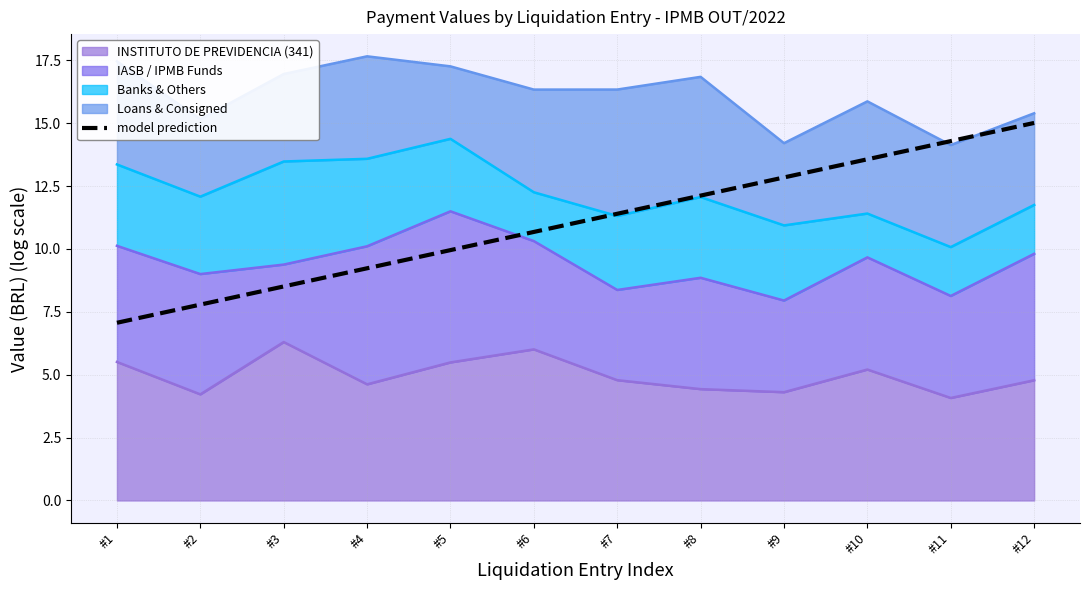

The chart shows a value of 12.8 at #9. True or false?

True